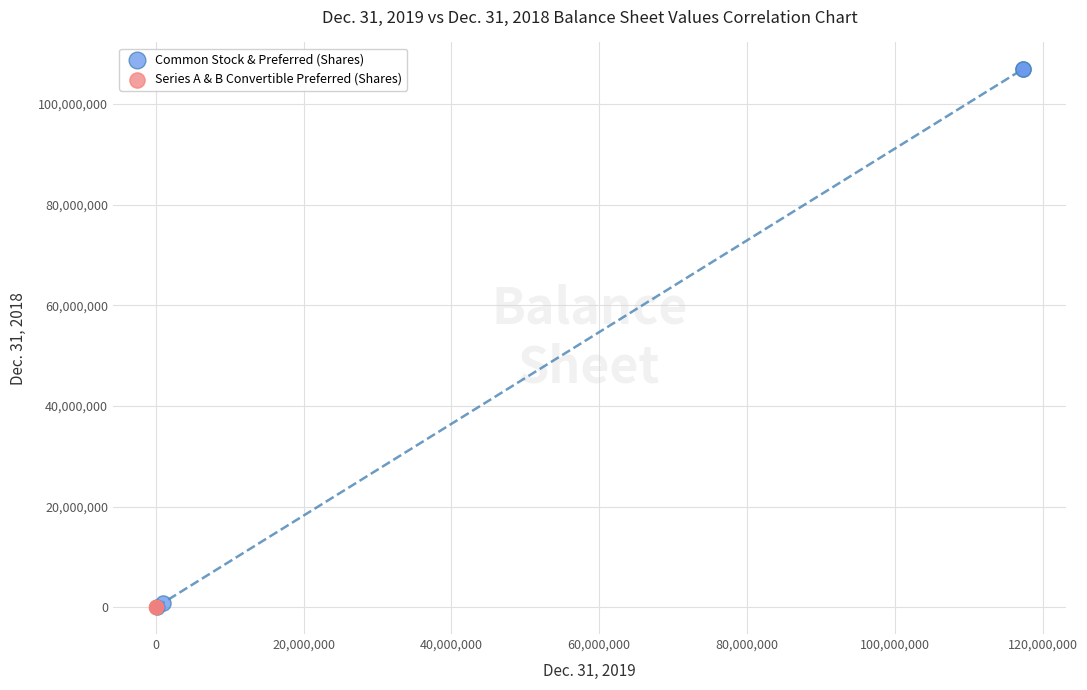

Which series has the widest spread of Y values?

Common Stock & Preferred (Shares)